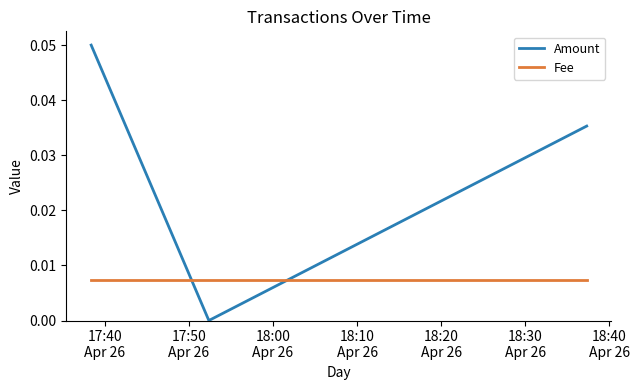

Which series has the largest range (max minus min)?

Amount